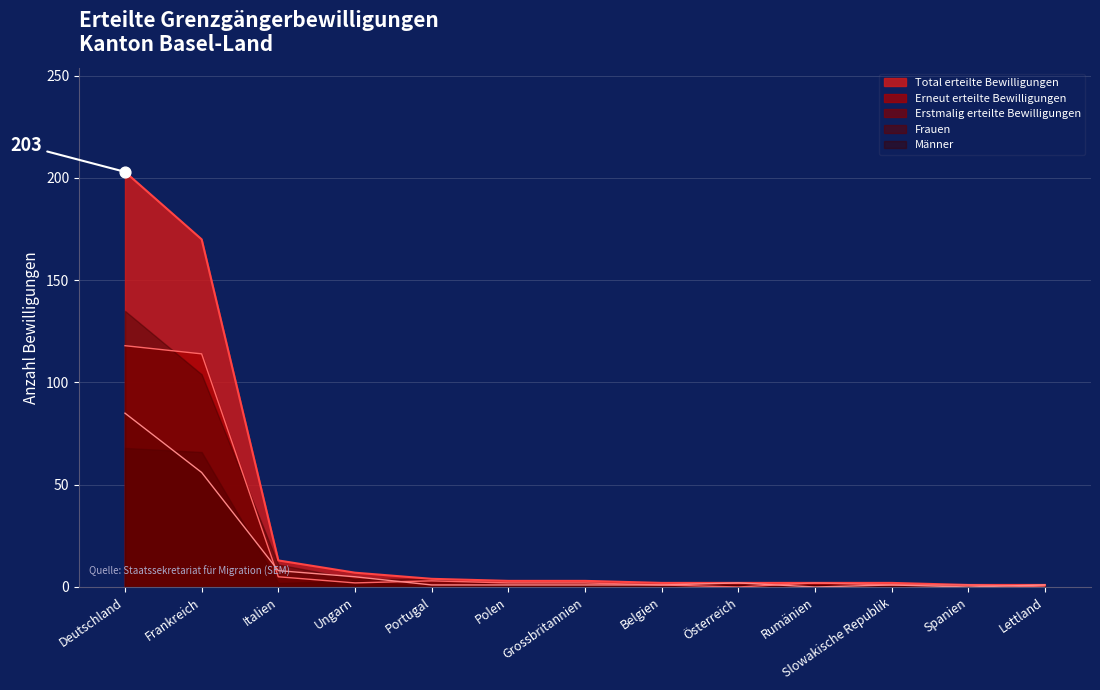

Which series reaches the minimum Y coordinate?

Frauen